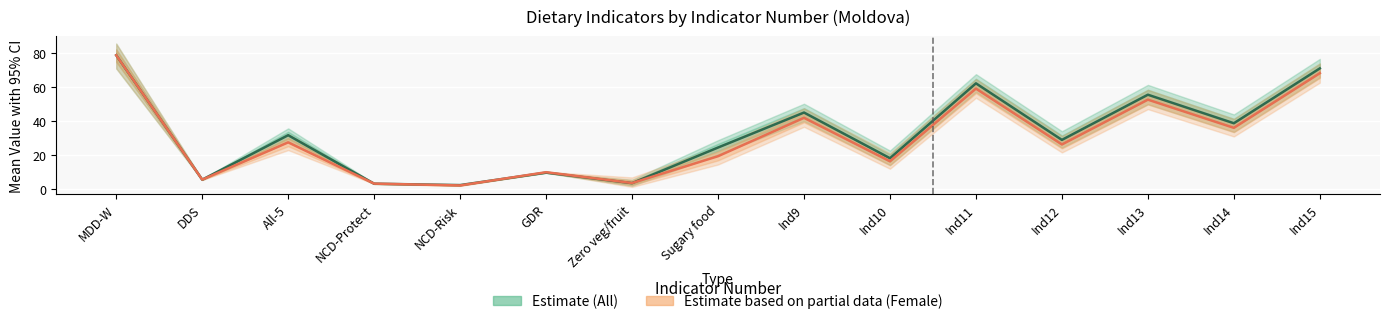

Reading left to right, extract all data points from this chart.

Estimate (All): 79.0	5.7	31.9	3.3	2.5	9.8	3.6	24.6	45.2	18.3	62.4	29.1	55.7	38.9	71.2
Estimate based on partial data (Female): 79.0	5.7	27.6	3.3	2.3	10.1	3.7	19.5	42.1	16.5	59.3	26.4	52.8	36.2	68.4